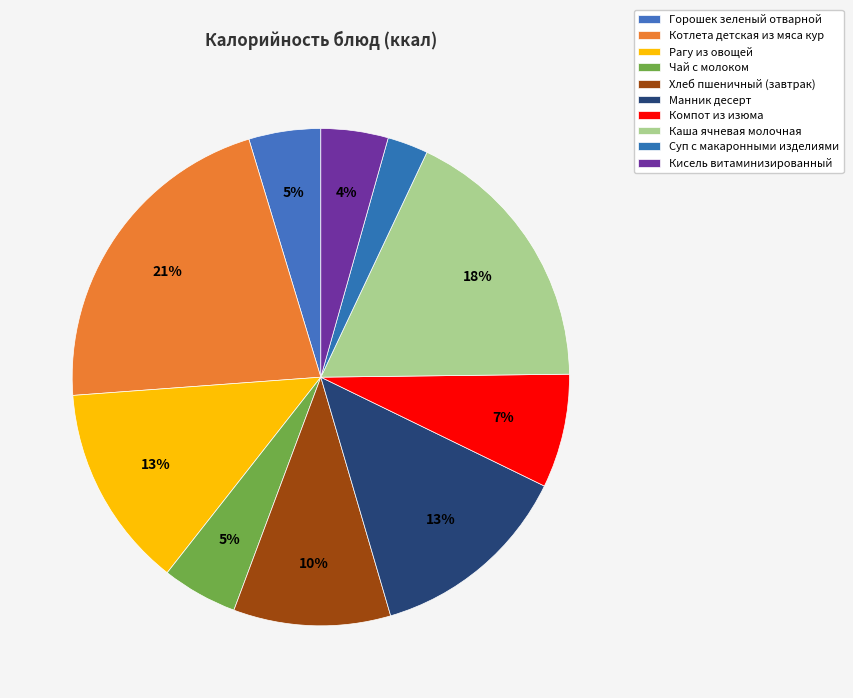

How many segments does this pie chart have?

10